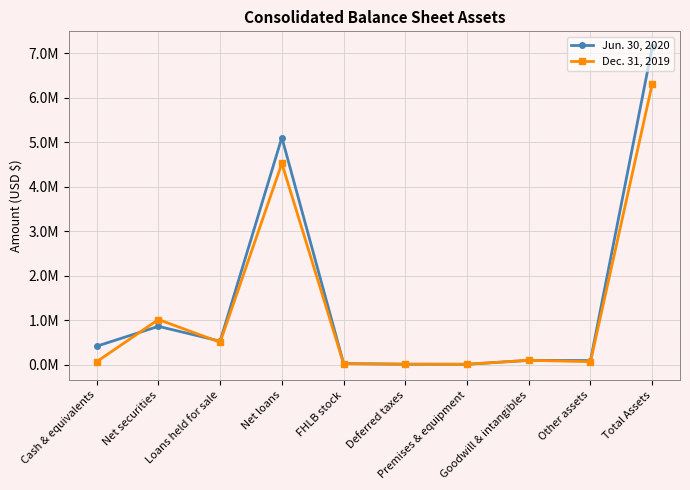

Does the chart have visible grid lines?

Yes